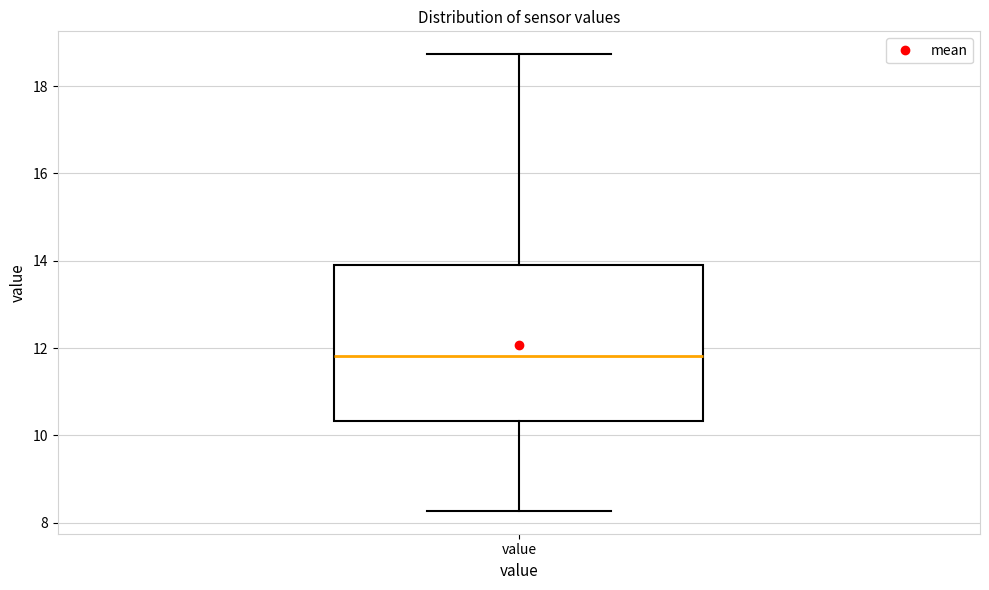

Transcribe this box plot: give where the median line is, the range the box spans, and where the two whiskers end, as read against the y-axis. The values are not printed on the chart, so give them approximately, as read against the axis.

median 11.8, box 10.4 to 14.0, whiskers 8.2 to 18.8